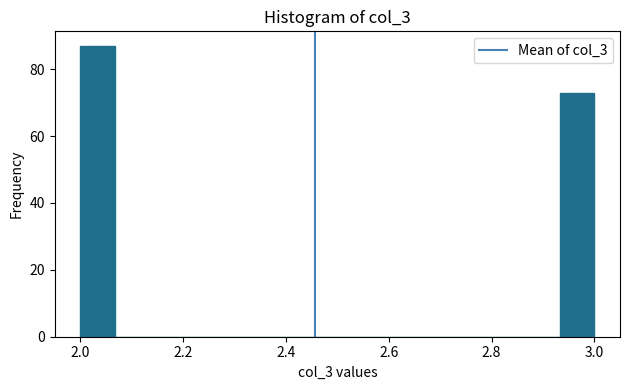

Around what value on the x-axis is the tallest bar? Give the approximate position of its centre, as read against the axis.

2.04